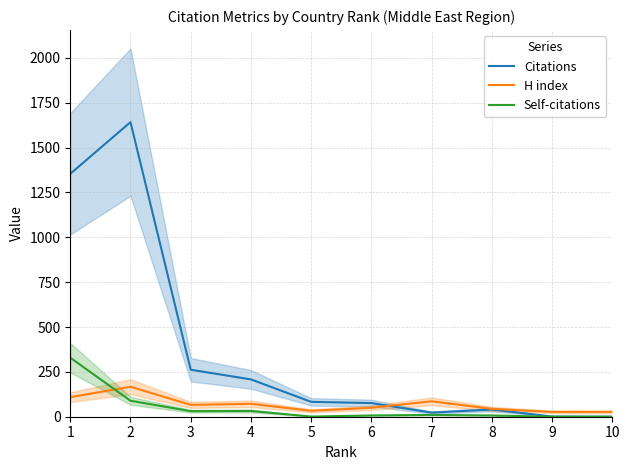

True or false: H index and Citations intersect in this chart.

True